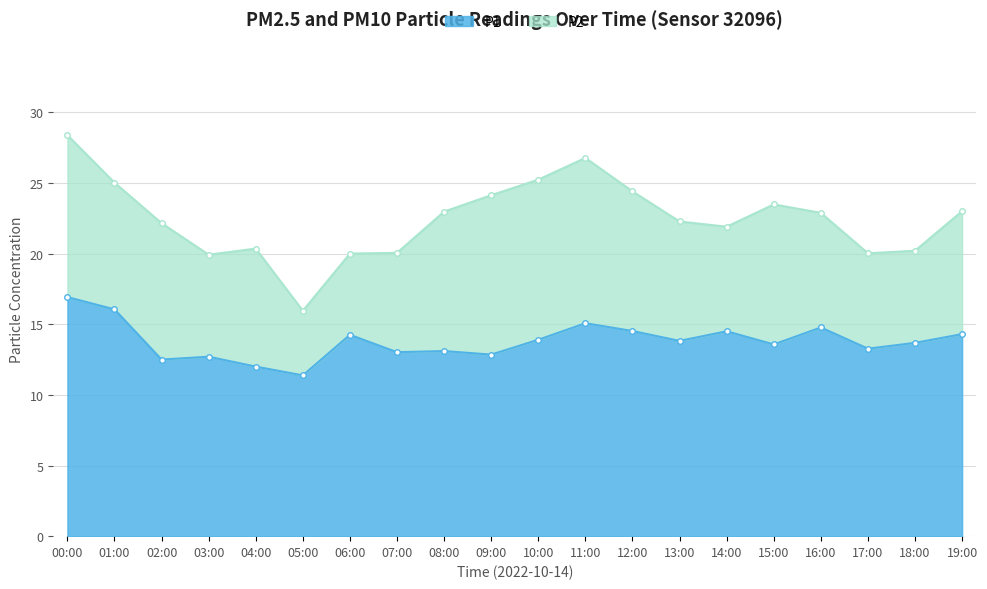

Which series changed the most between 04:00 and 07:00?

P2